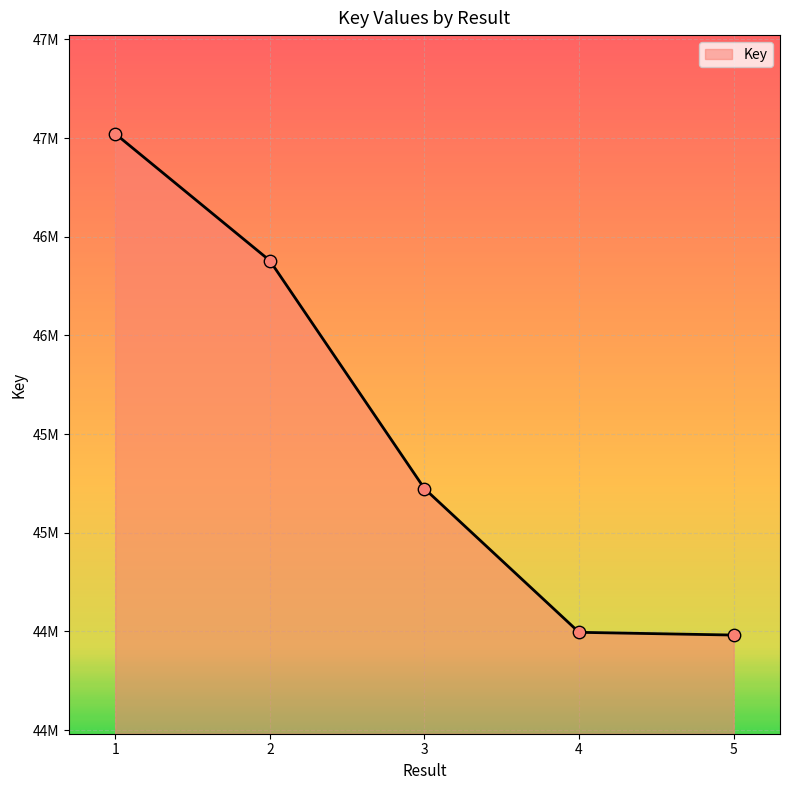

Approximately how many times larger is the value at 5 compared to 3?

1.0